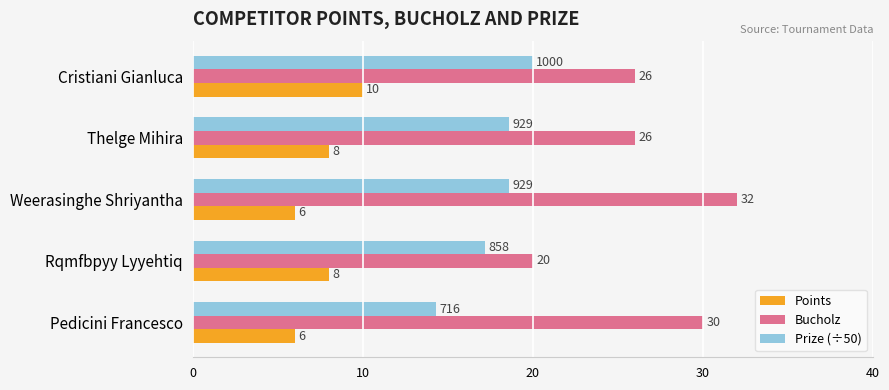

What is the spread (max minus min) of values at Rqmfbpyy Lyyehtiq?

12.0